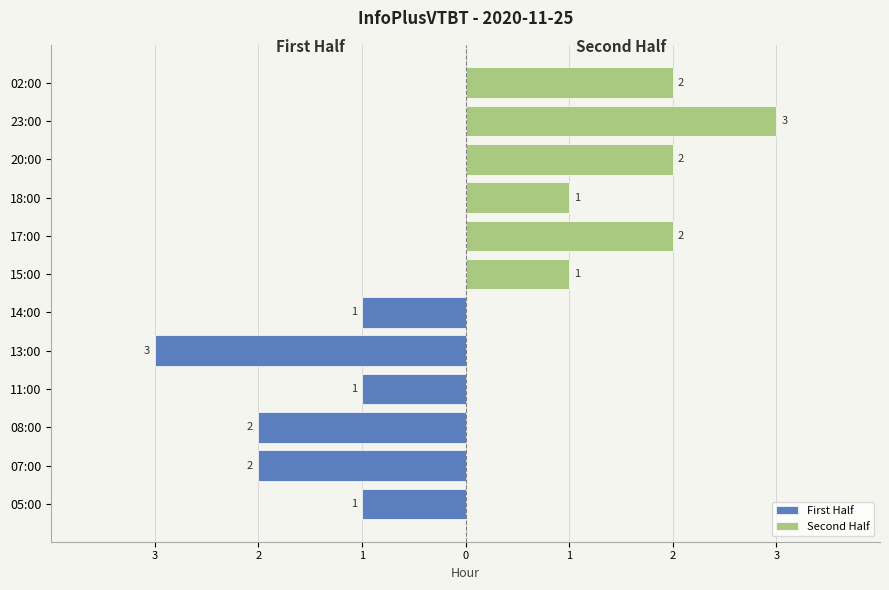

How many series are shown in this chart?

2